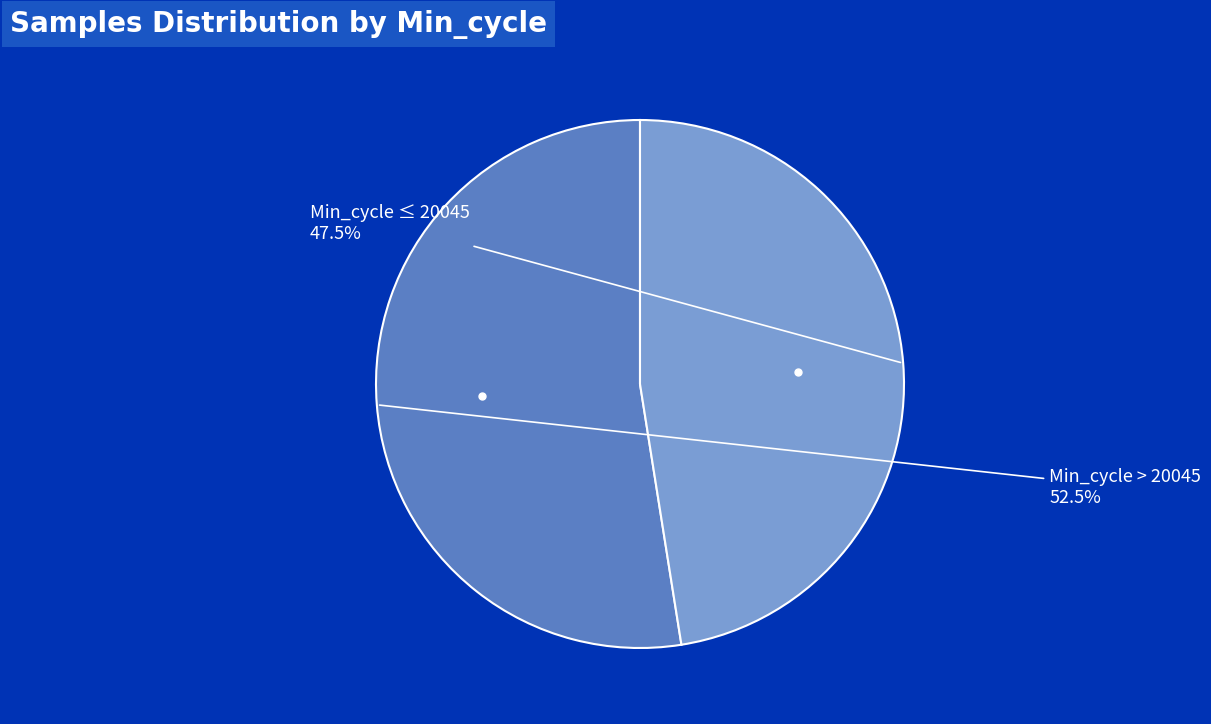

To the nearest percent, what is the average slice percentage?

50%